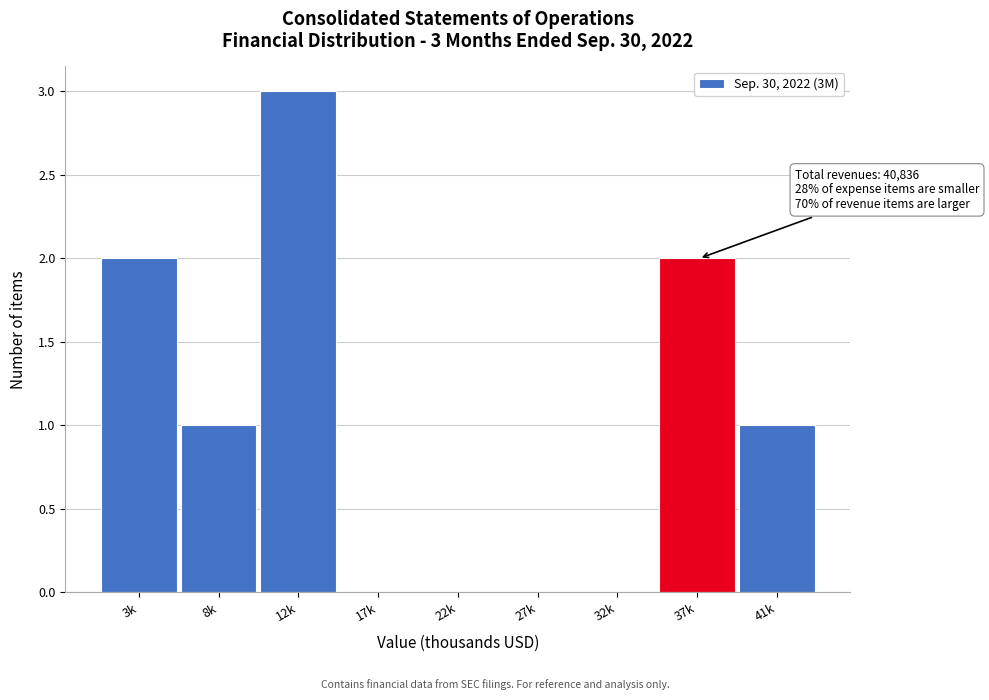

Reading right to left, extract all data points from this chart.

41k=1	37k=2	32k=0	27k=0	22k=0	17k=0	12k=3	8k=1	3k=2